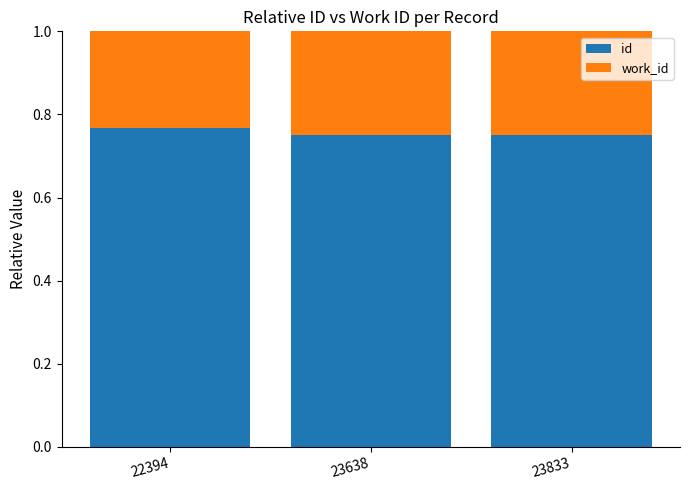

How many id values are between 0 and 1?

3